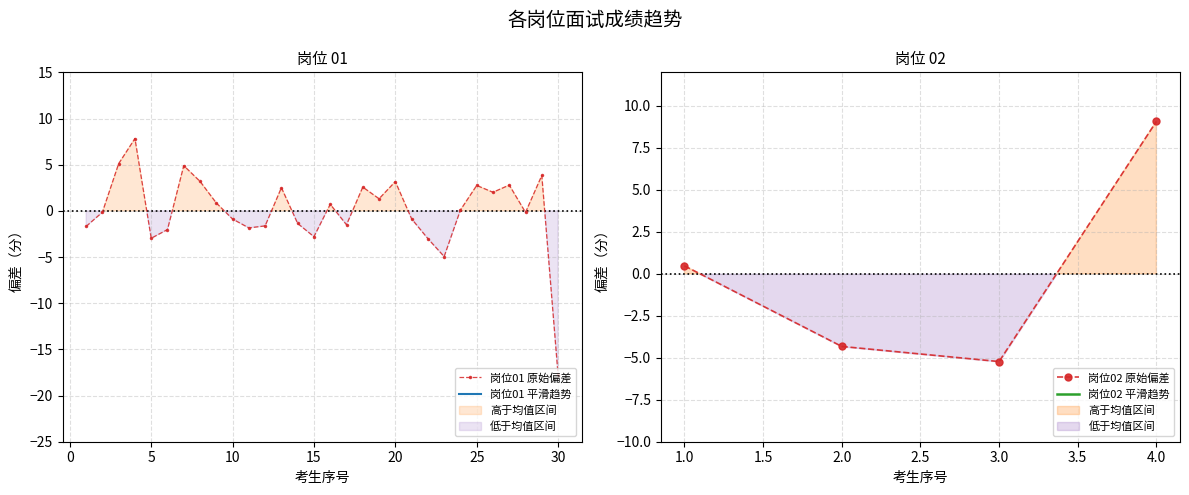

True or false: 岗位01 原始偏差 has more than 2 interior local peaks.

True